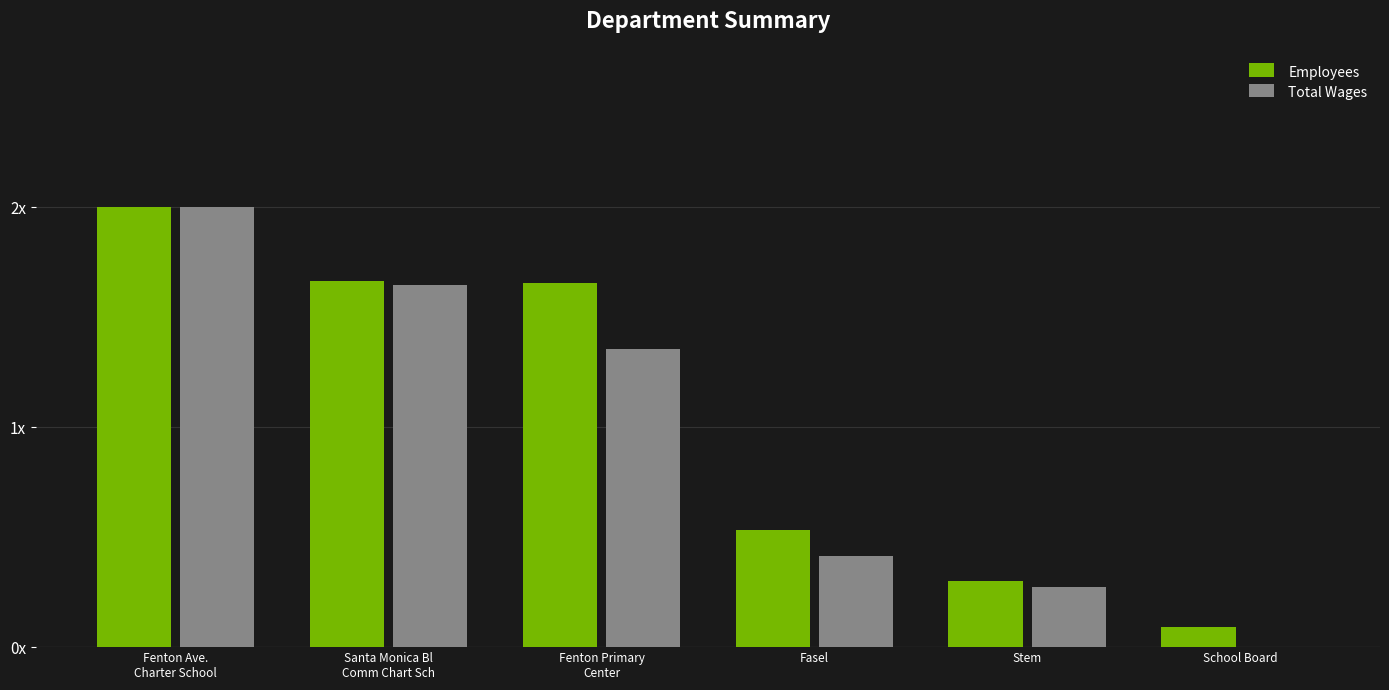

What are all the series names shown in the legend?

Employees, Total Wages